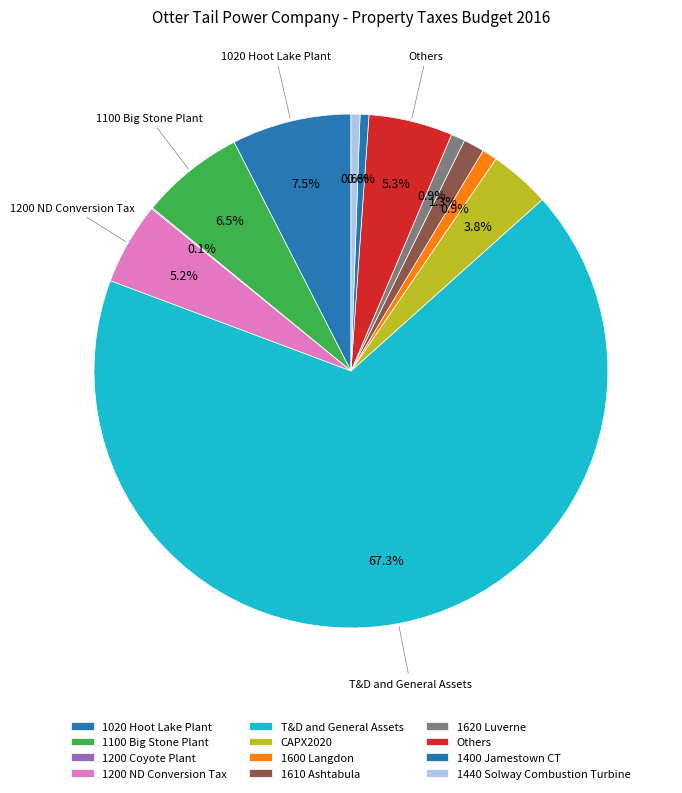

What is the majority slice?

T&D and General Assets